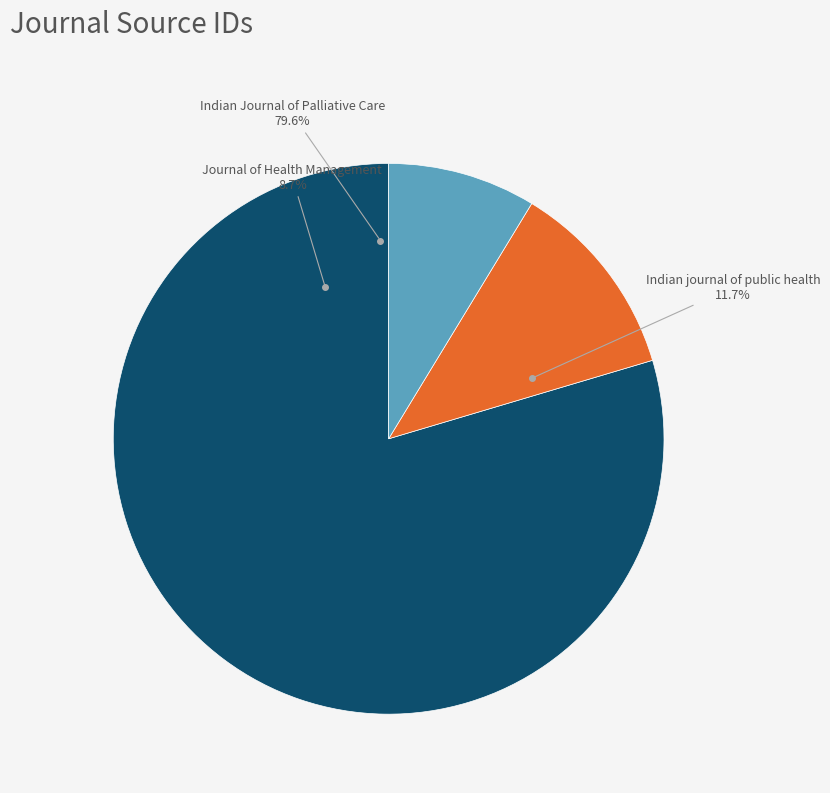

Rank the categories by value from lowest to highest.

Journal of Health Management, Indian journal of public health, Indian Journal of Palliative Care